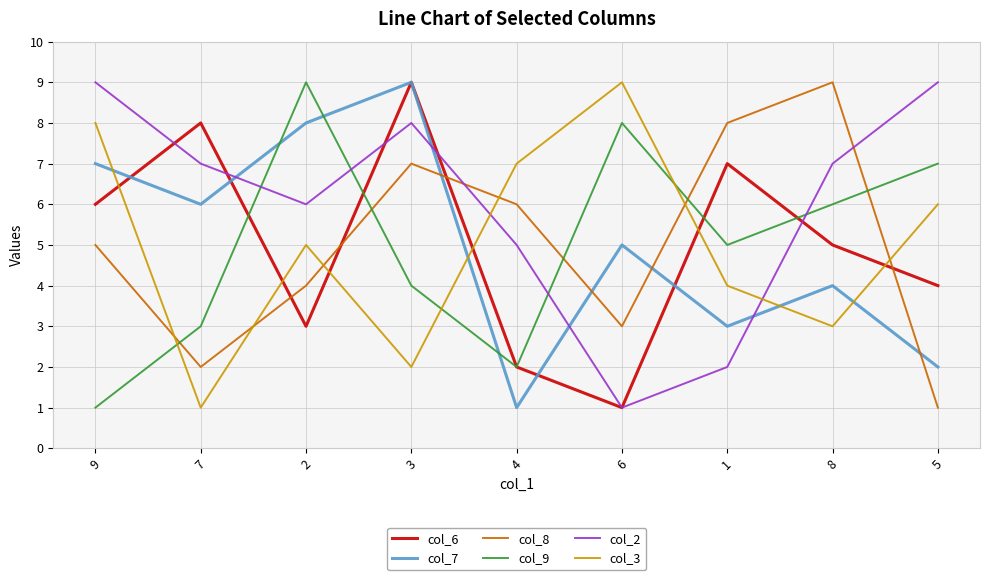

What position from the left is 4?

5